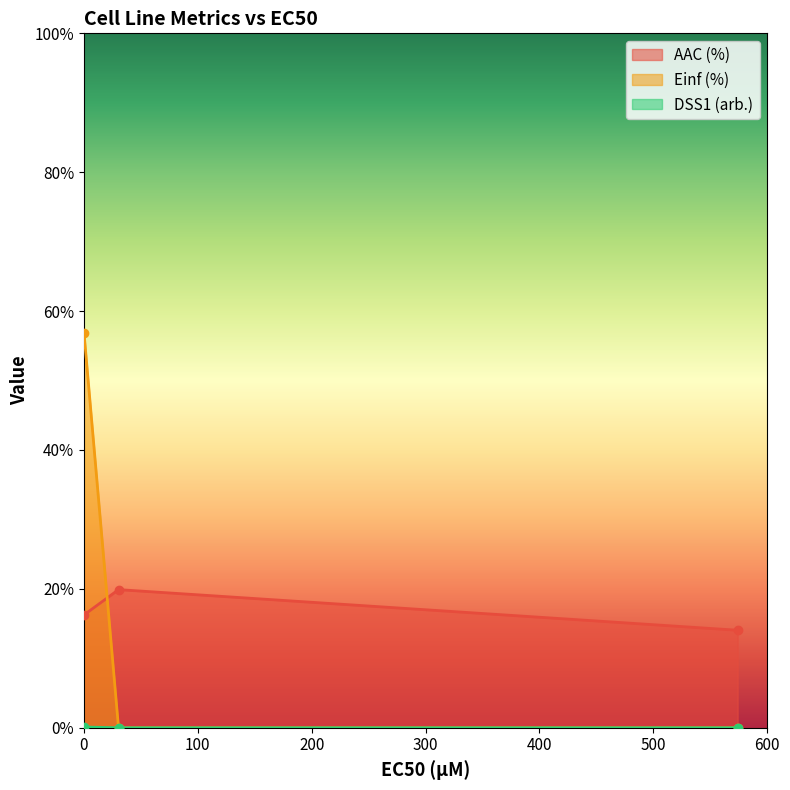

Does the chart display data point markers on the line(s)?

Yes